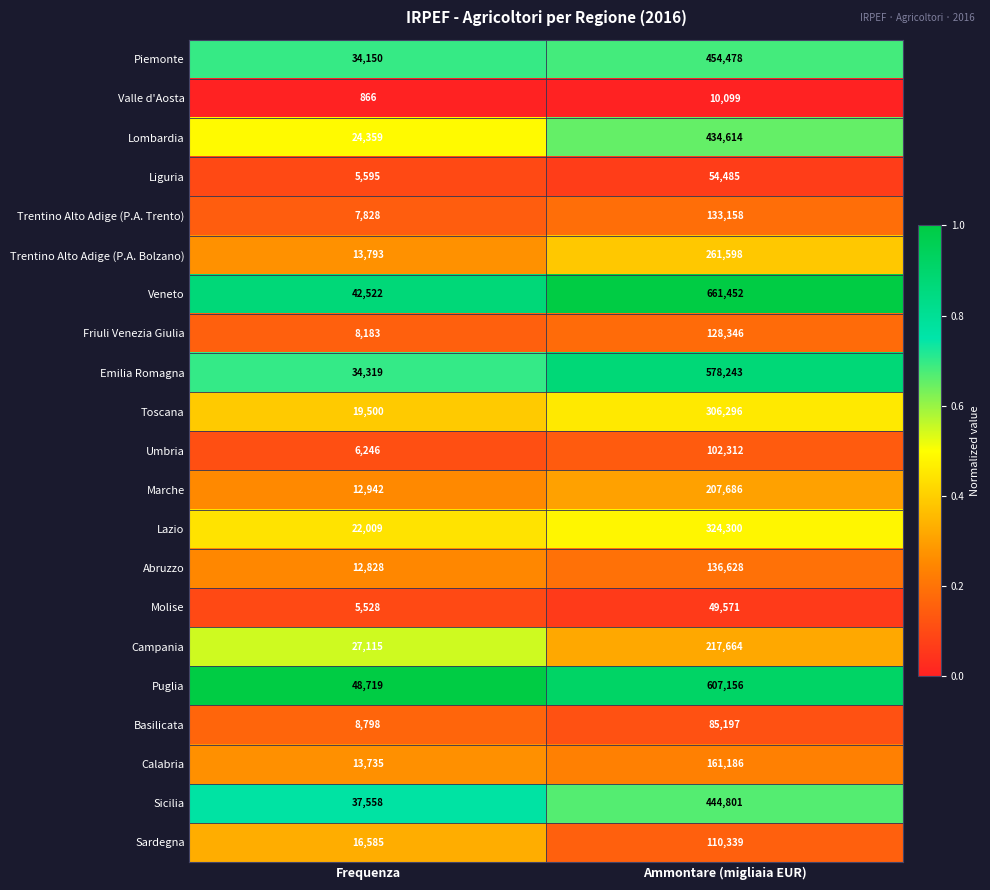

How many categories are shown in the chart?

2